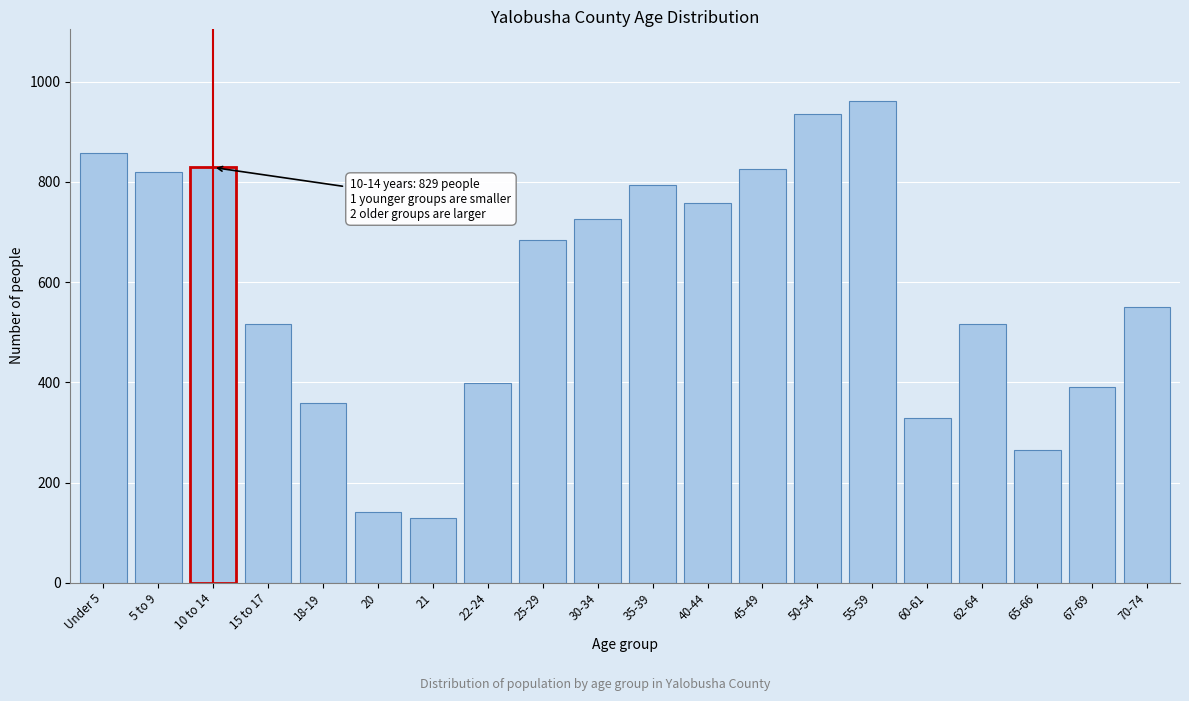

What is the maximum value shown in the chart?

962